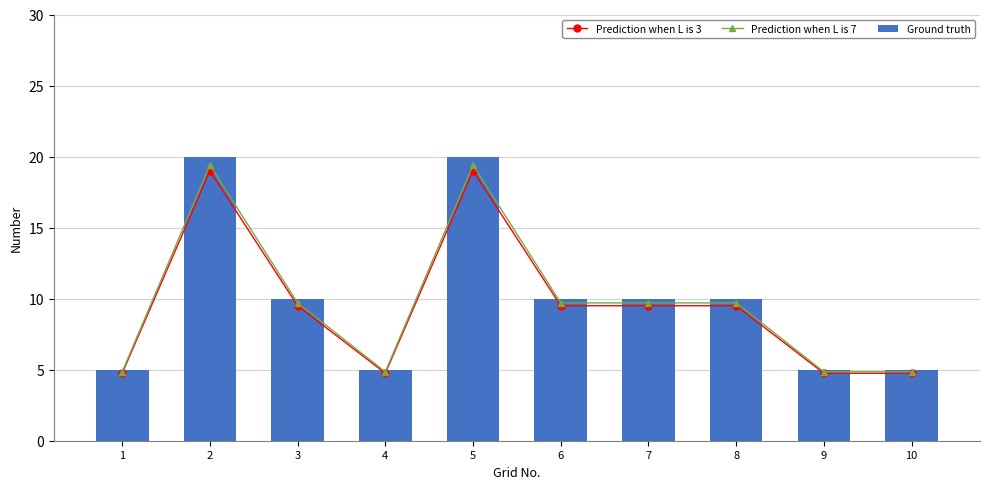

Which category has the lowest value in the Ground truth series?

1